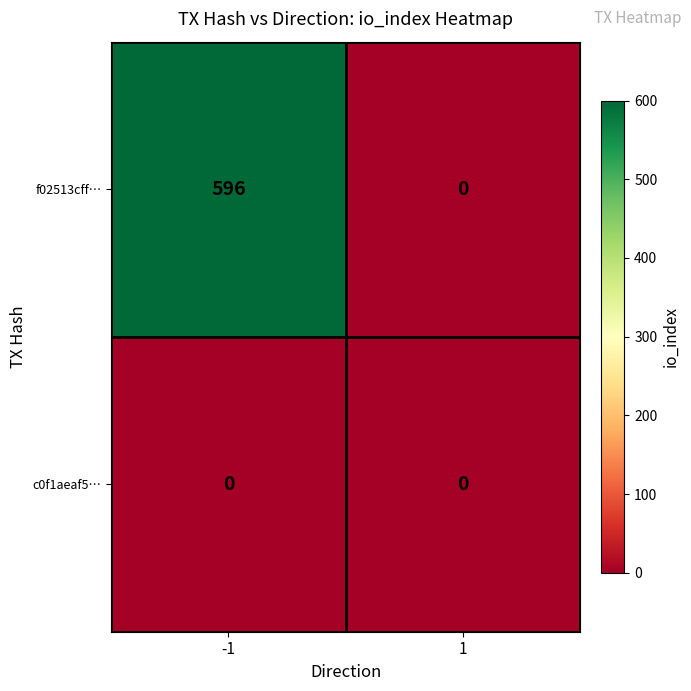

At how many categories does at least one series exceed 546?

1